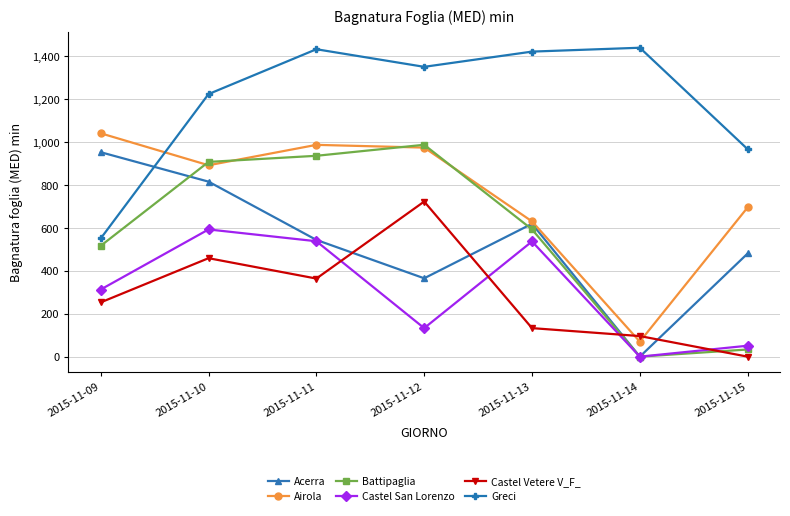

Which series changed the most between 2015-11-11 and 2015-11-13?

Airola